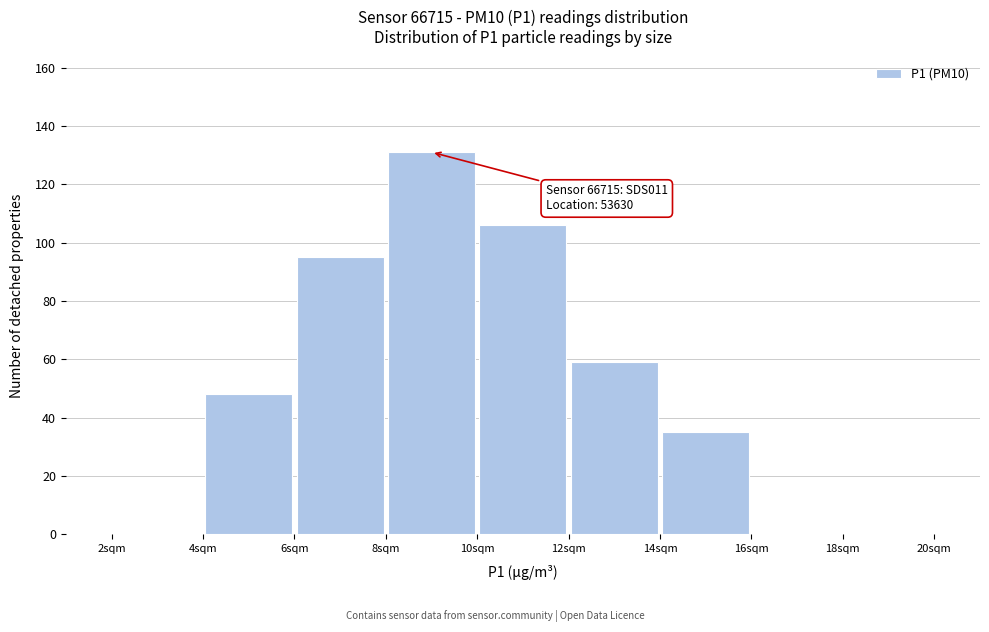

Over which range of the x-axis is the bar tallest?

8 to 10